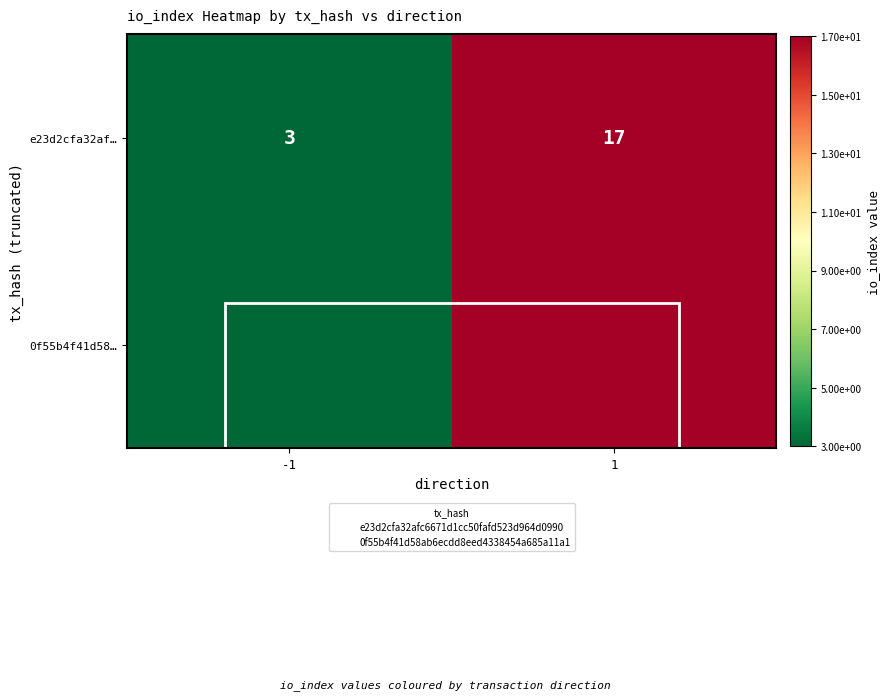

The value at 1 is 24. True or false?

False